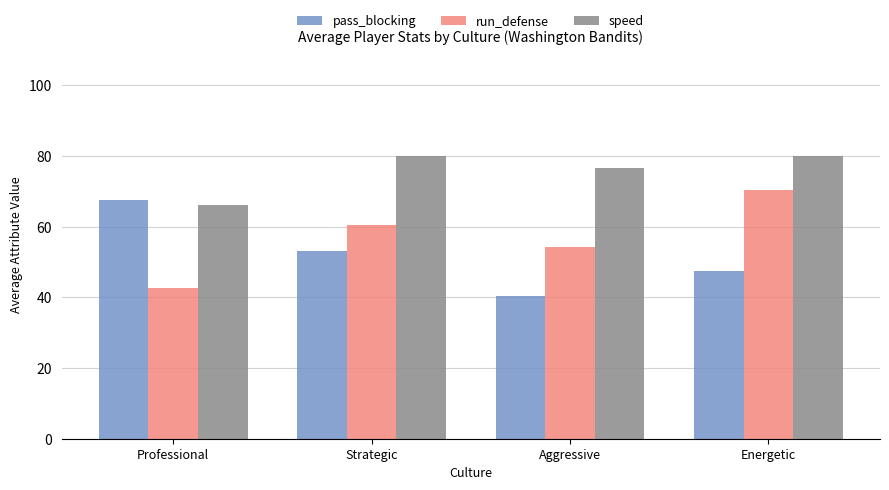

Rank the series at Energetic from lowest to highest value.

pass_blocking, run_defense, speed